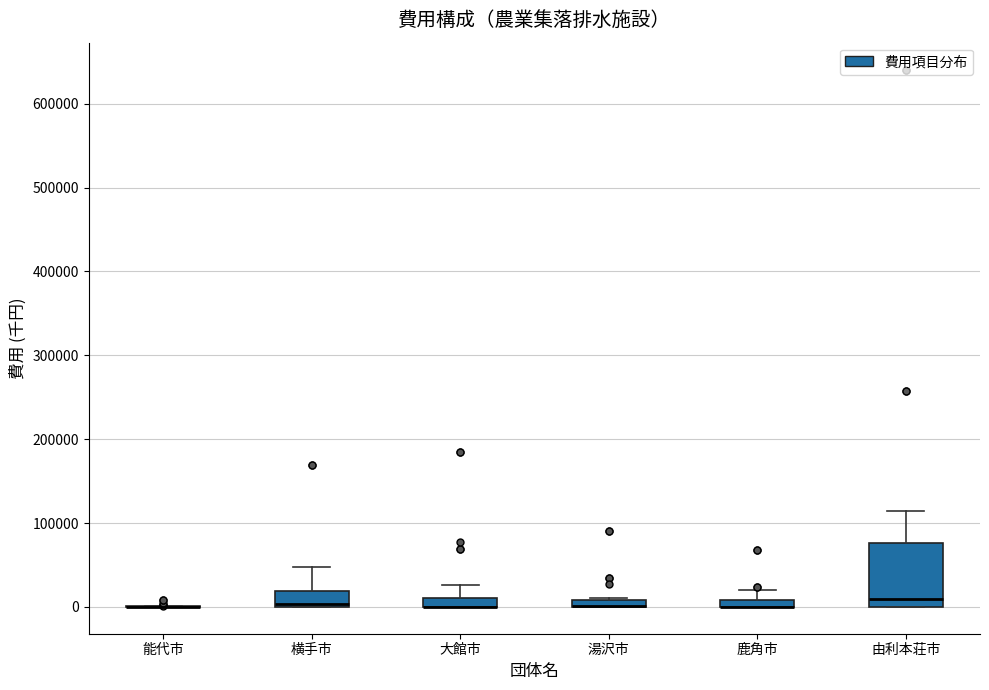

Where is the lower edge of the box for 大館市 on the y-axis? The values are not printed on the chart, so give them approximately, as read against the axis.

0